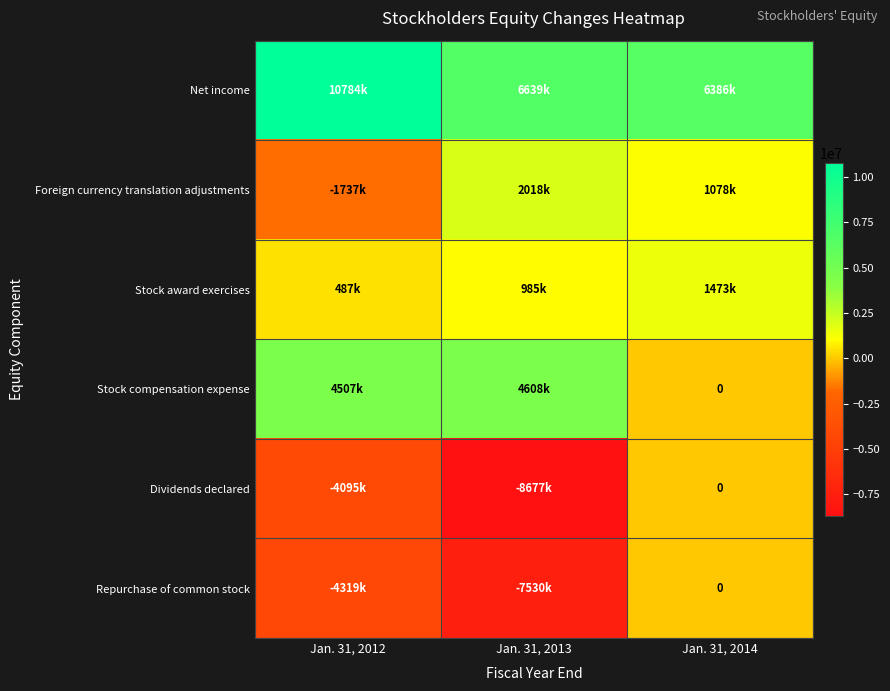

At Jan. 31, 2013, list the series in order from largest to smallest.

Net income, Stock compensation expense, Foreign currency translation adjustments, Stock award exercises, Repurchase of common stock, Dividends declared